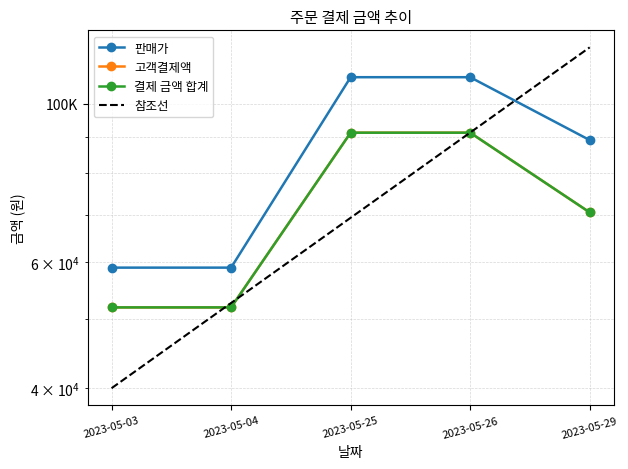

What is the total value across all series at 2023-05-25?

291300